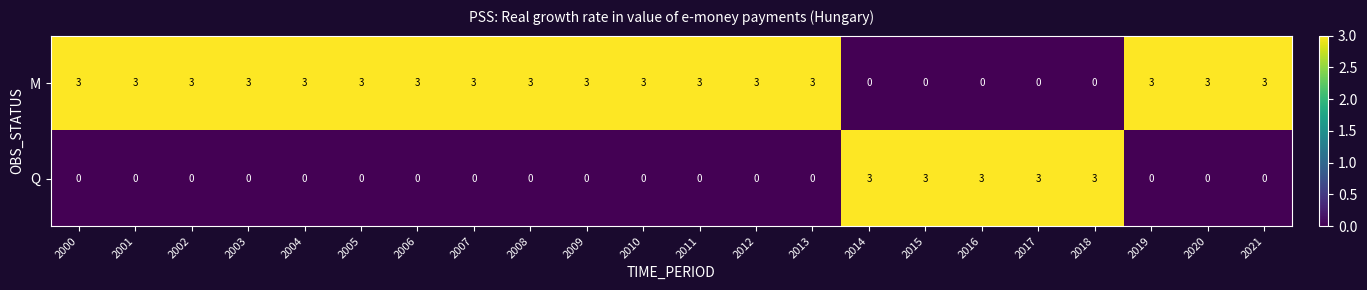

What is the difference between the highest and lowest values at 2016?

3